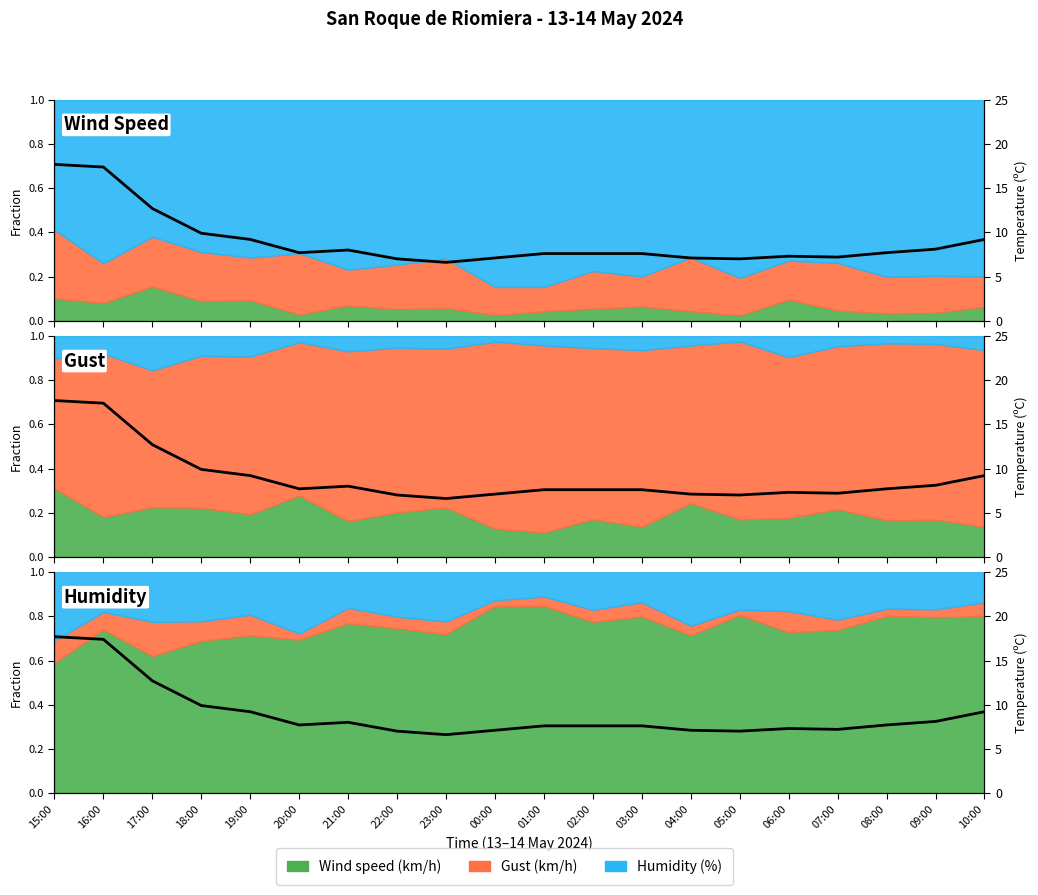

What is the greatest value displayed?

17.7